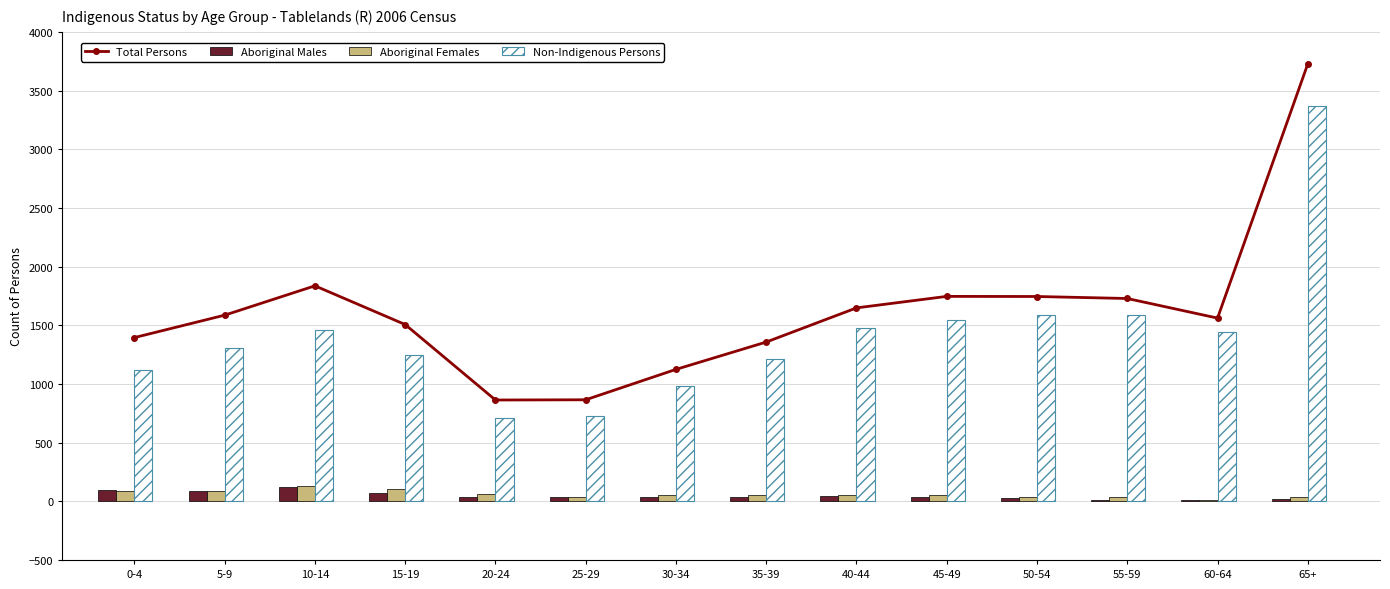

What is the spread (max minus min) of values at 15-19?

1434